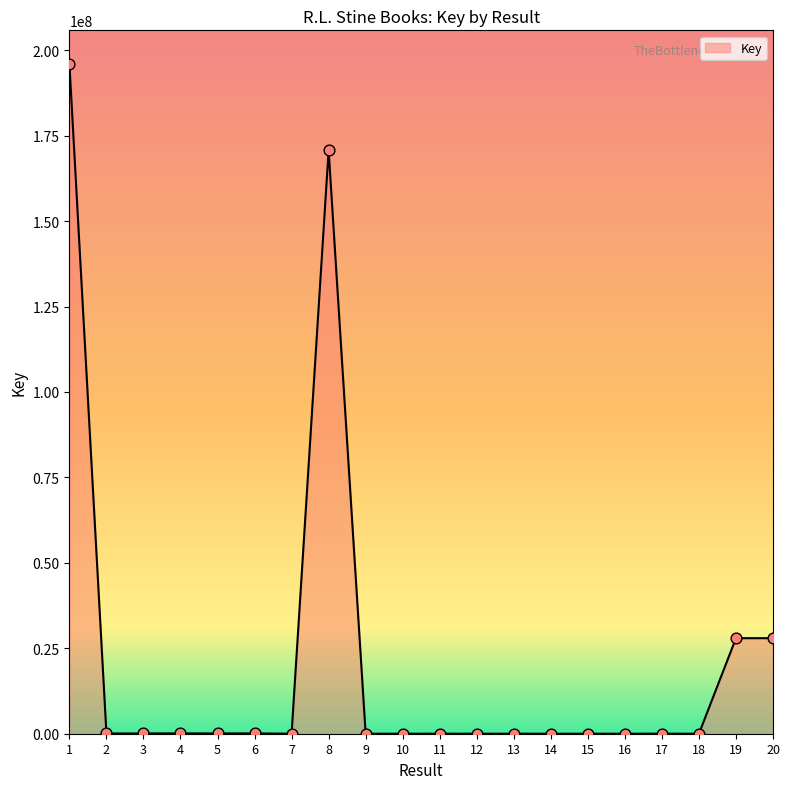

What is the change in value from 8 to 19?

-142802001